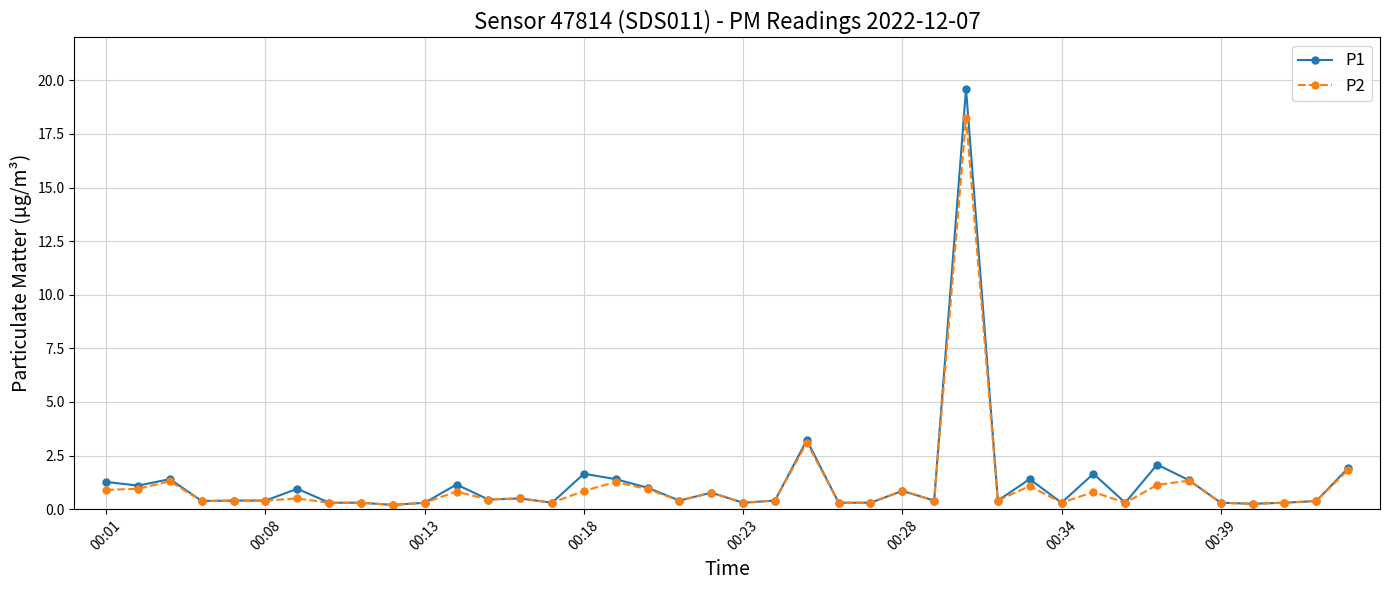

Which series has the largest range (max minus min)?

P1